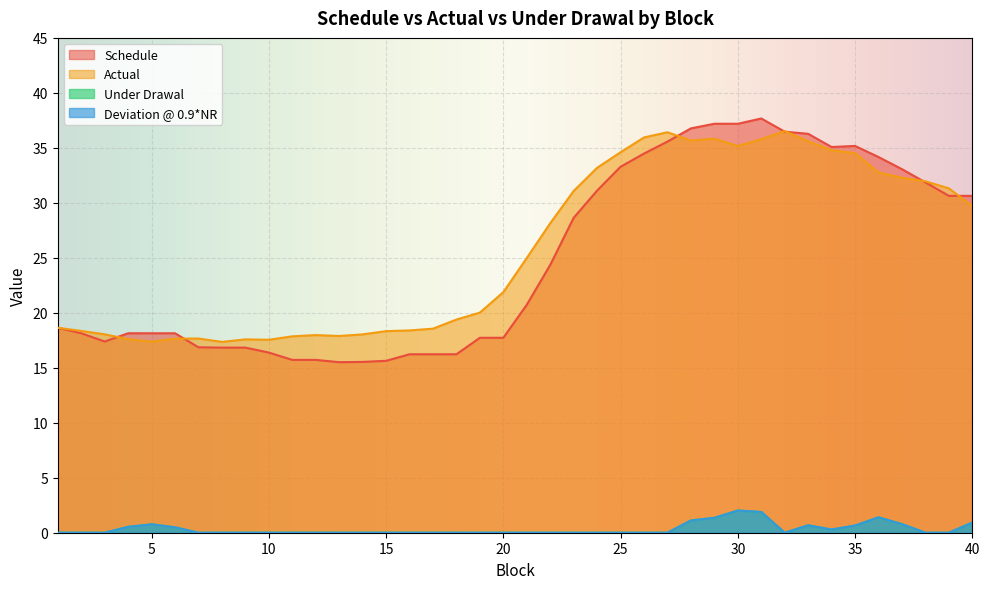

Where is the first local minimum for Schedule?

3